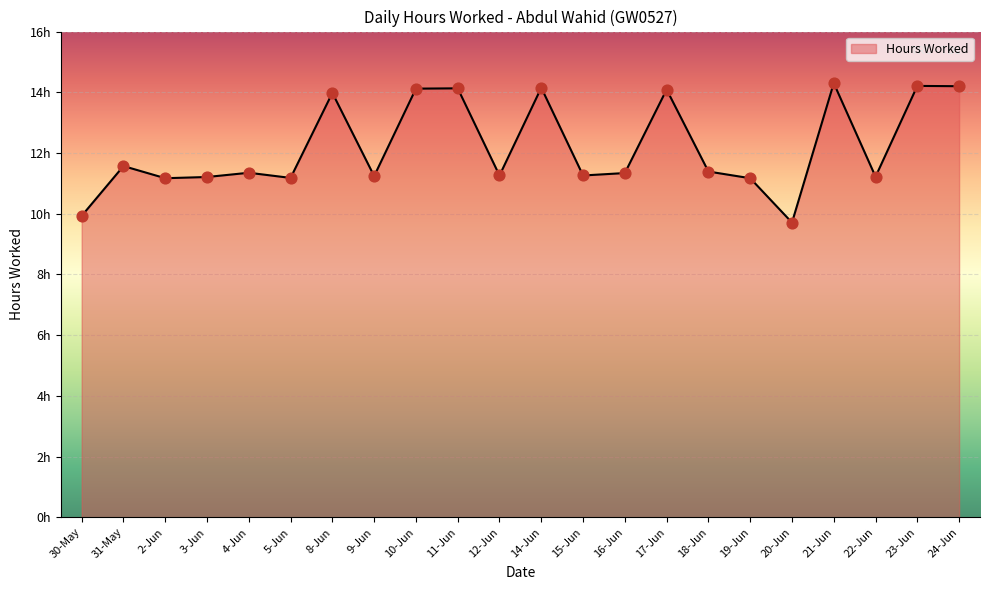

Which has a higher value, 9-Jun or 4-Jun?

4-Jun